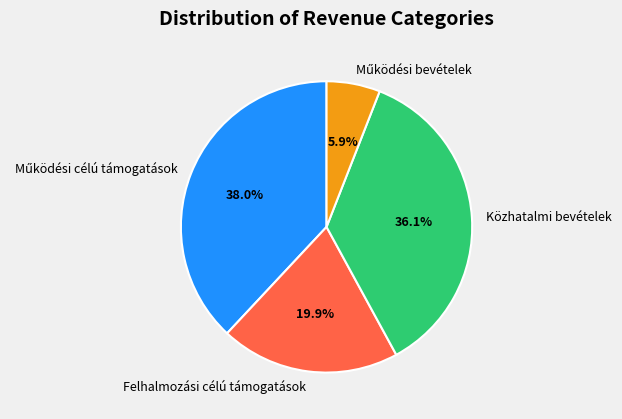

Is Felhalmozási célú támogatások the majority of the pie?

No